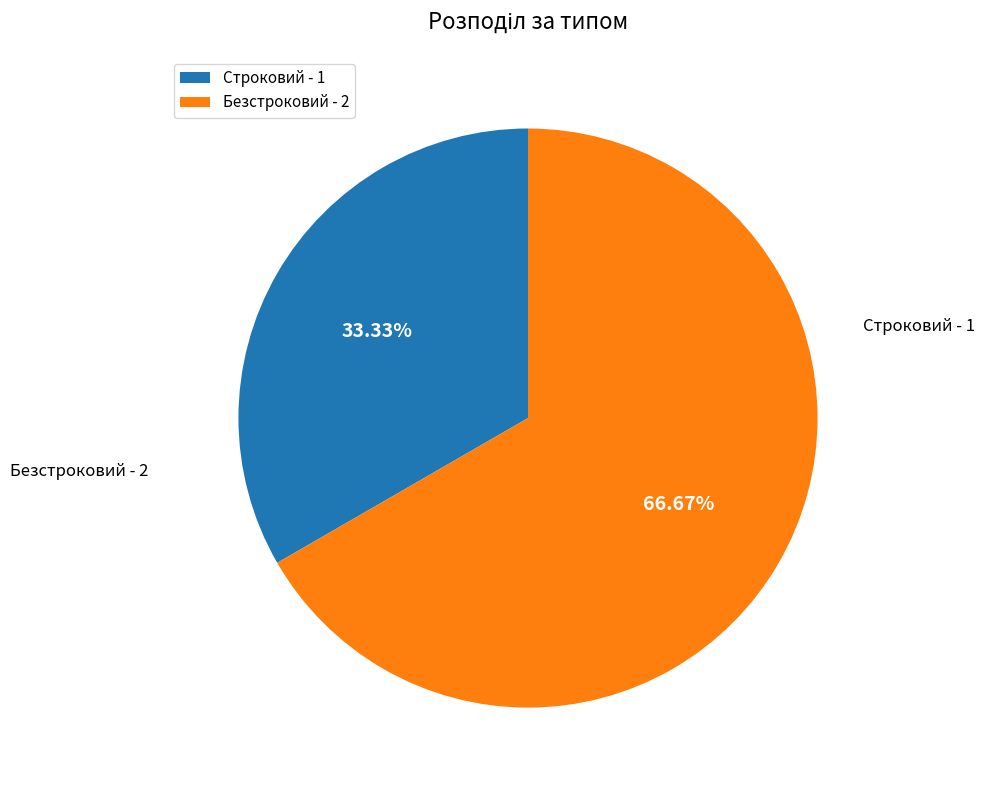

Is it true that Строковий is 33% of the pie?

True